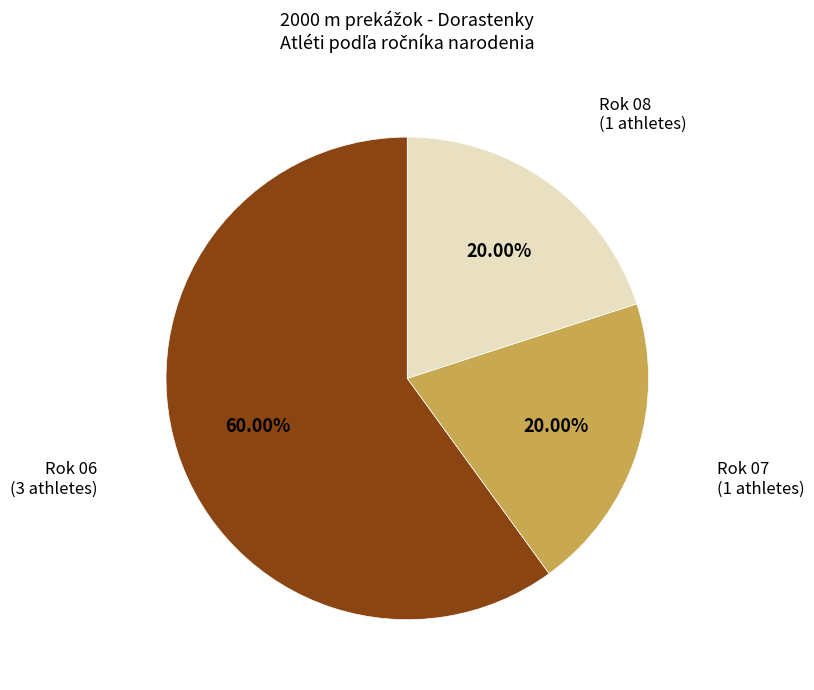

Is the sum of Rok 07 and Rok 06 greater than half?

Yes